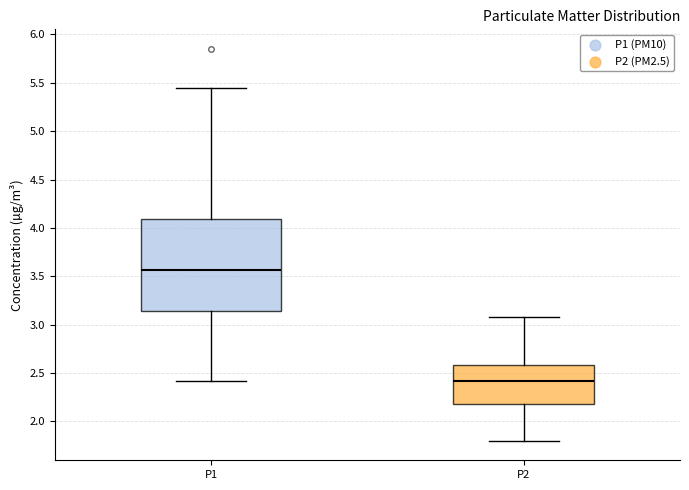

Which box has the highest median line?

P1